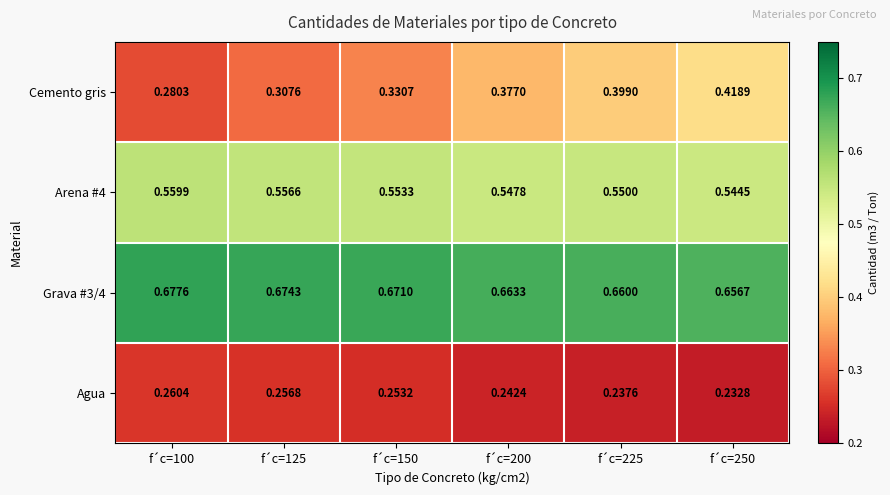

Which series has the largest range (max minus min)?

Cemento gris